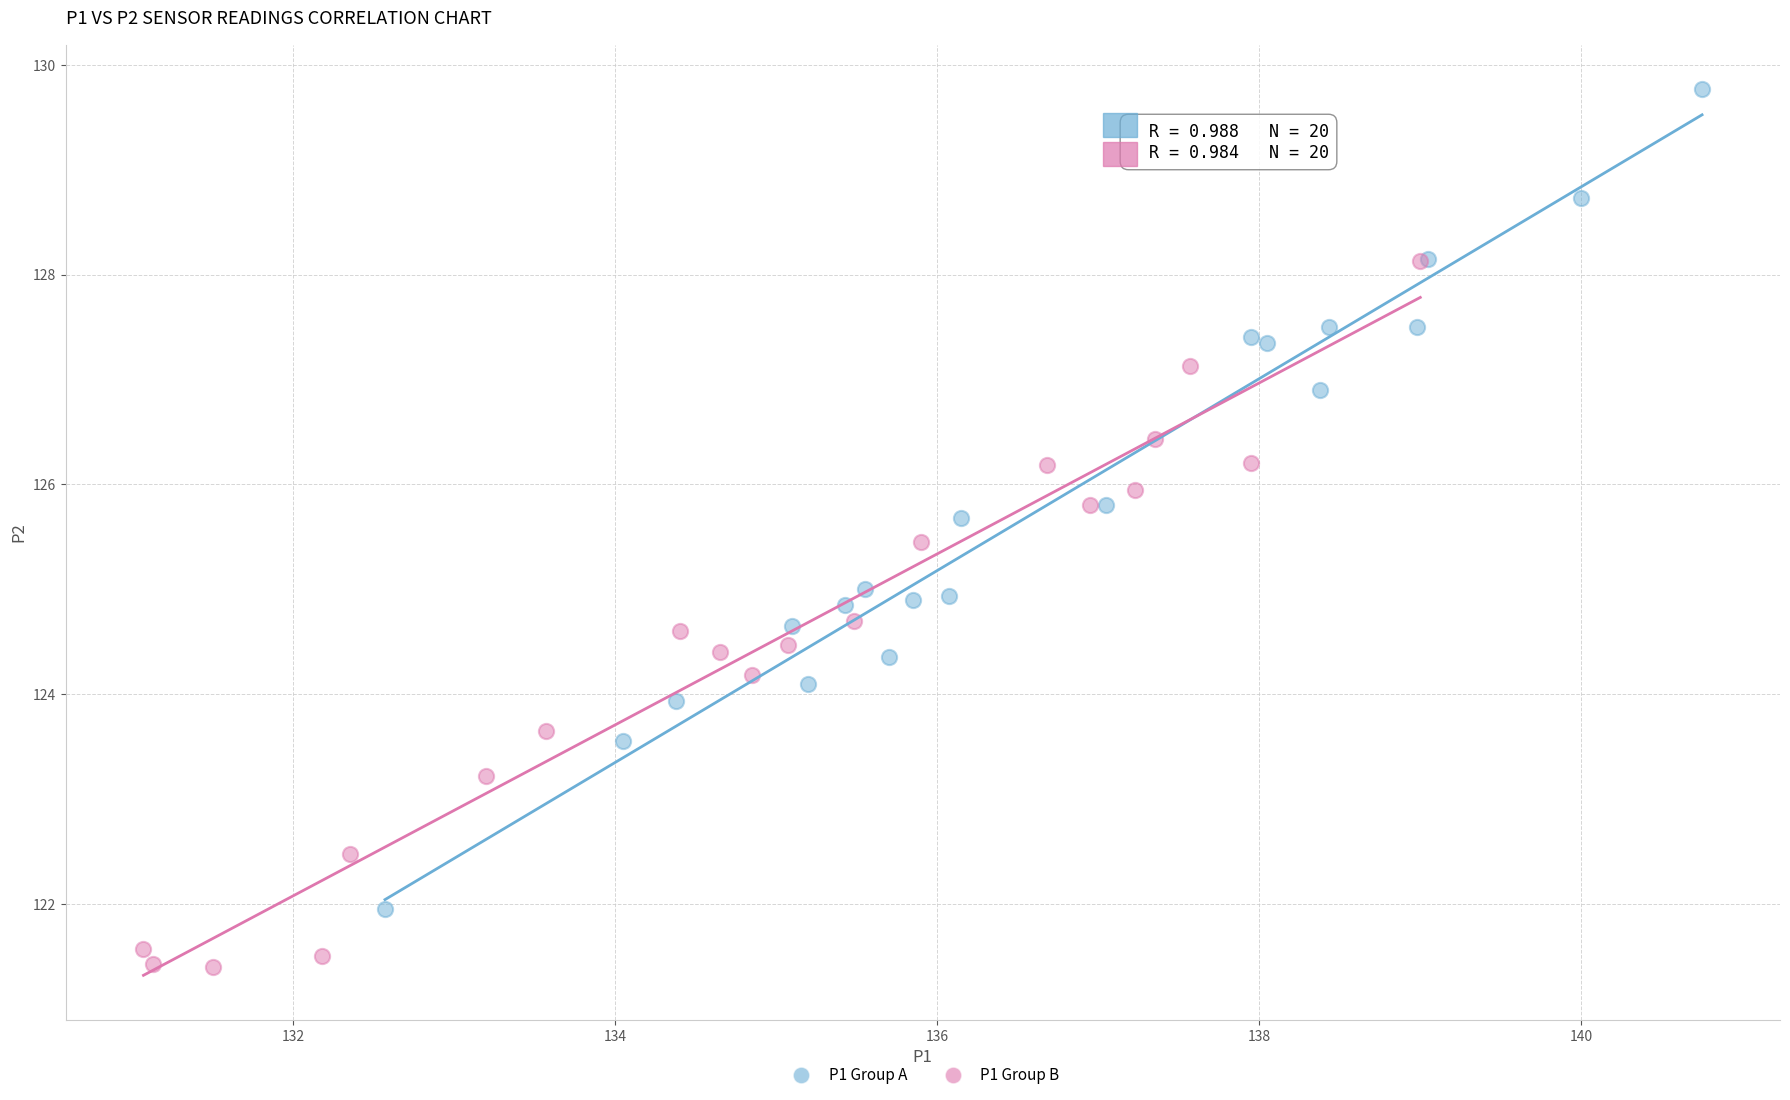

Which series has the largest Y range (max minus min)?

P1 Group A